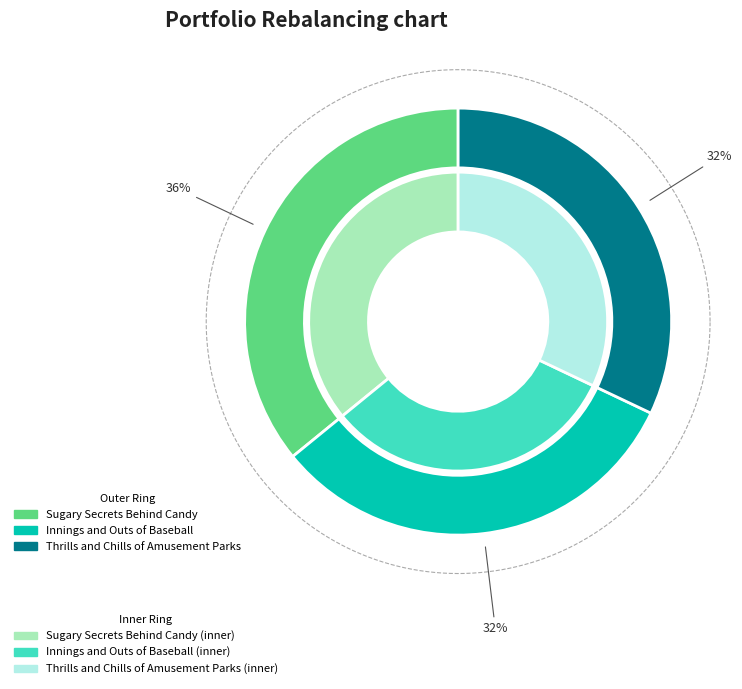

What percentage is the Sugary Secrets Behind Candy slice, to the nearest percent?

36%